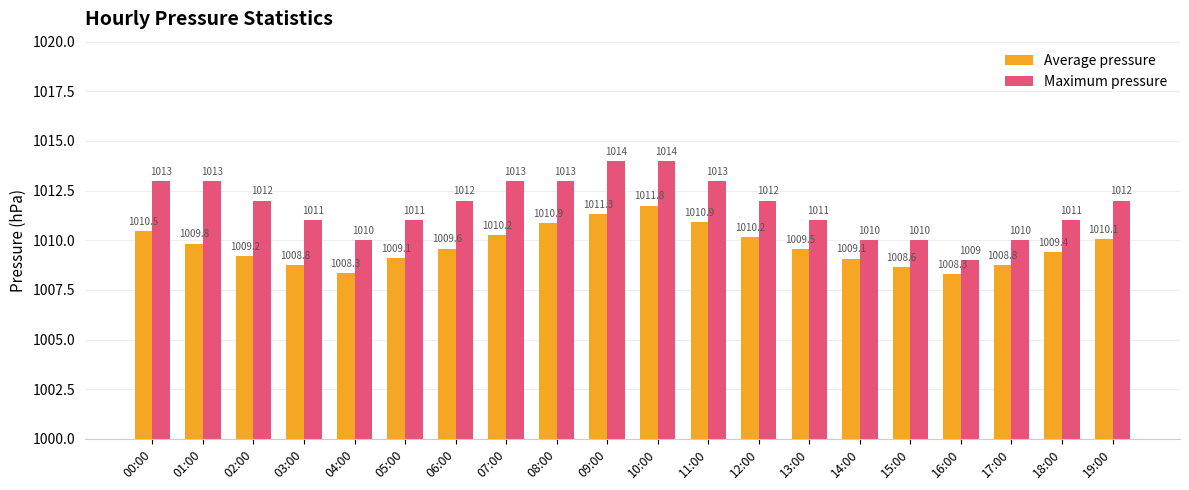

Which series has the widest spread of values?

Maximum pressure